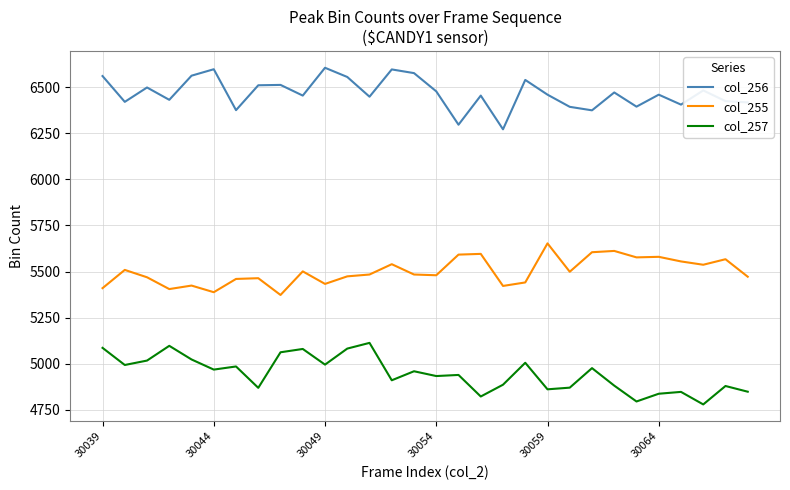

List the series in order of their overall mean, highest first.

col_256, col_255, col_257